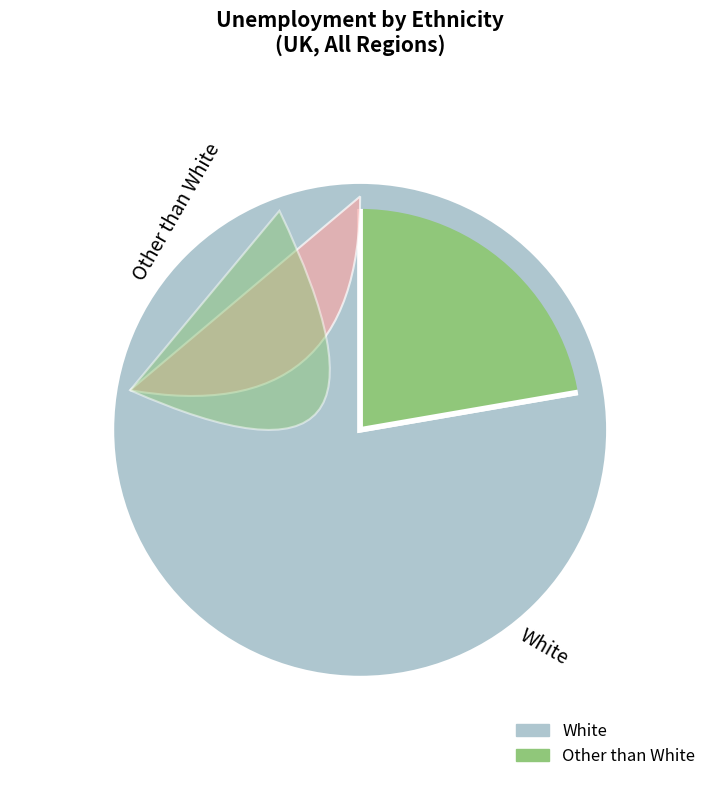

To the nearest percent, what percentage of the pie is Other than White?

22%